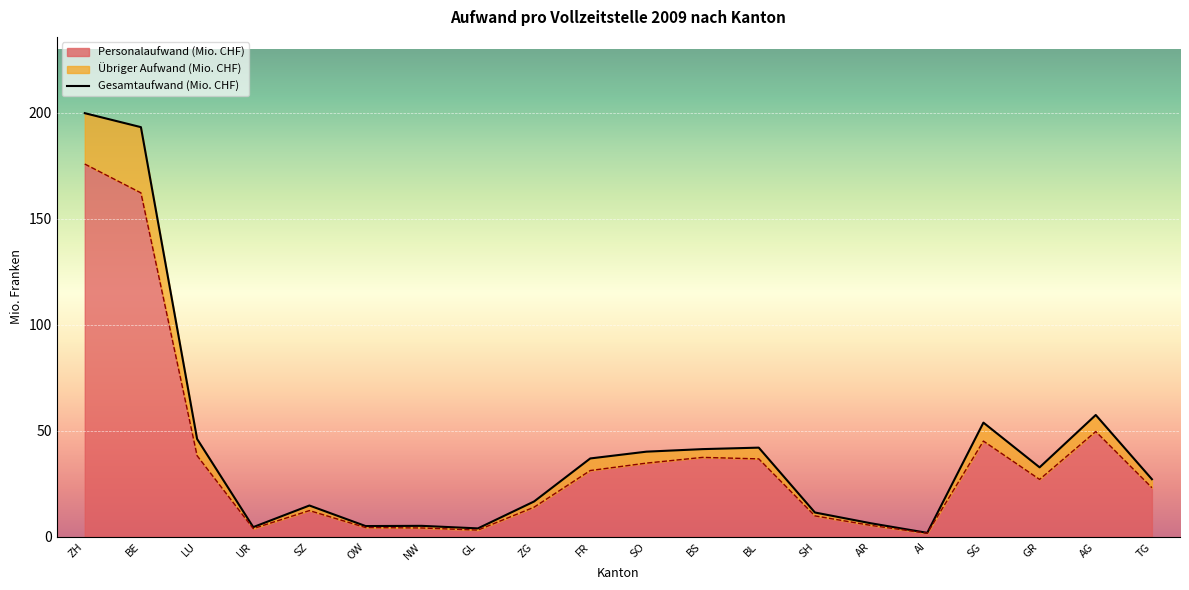

Rank the categories by value from highest to lowest.

ZH, BE, AG, SG, LU, BL, BS, SO, FR, GR, TG, ZG, SZ, SH, AR, NW, OW, UR, GL, AI